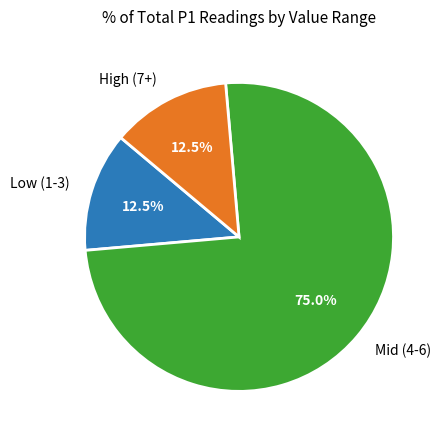

Between Low (1-3) and Mid (4-6), which is larger?

Mid (4-6)